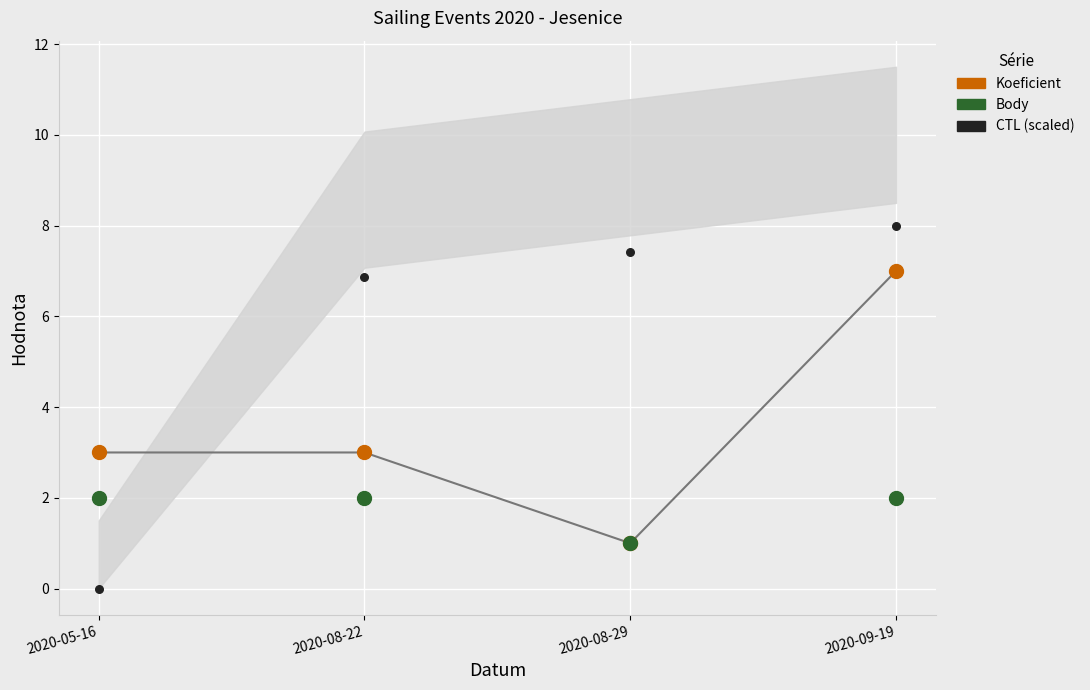

What are all the series names shown in the legend?

Koeficient, Body, CTL (scaled)